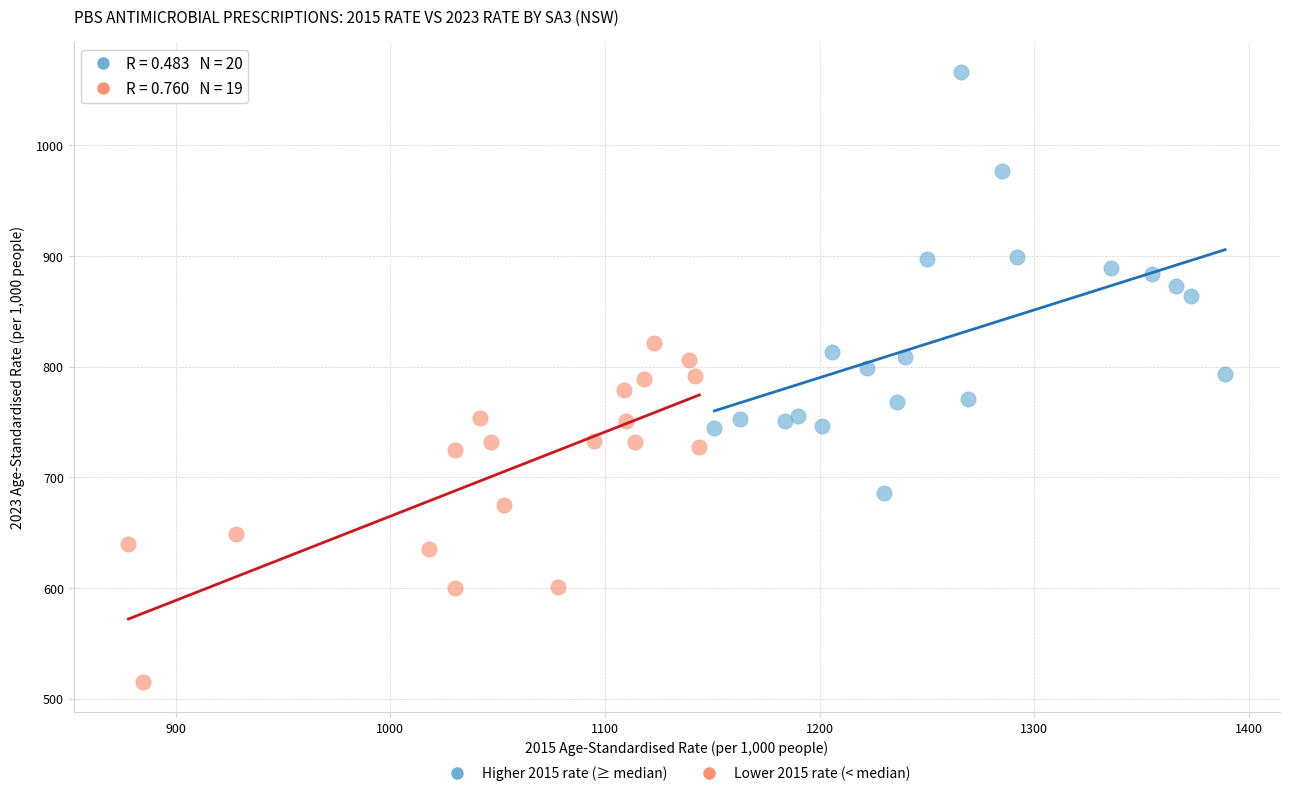

Which series has the widest spread of Y values?

Higher 2015 rate (≥ median)